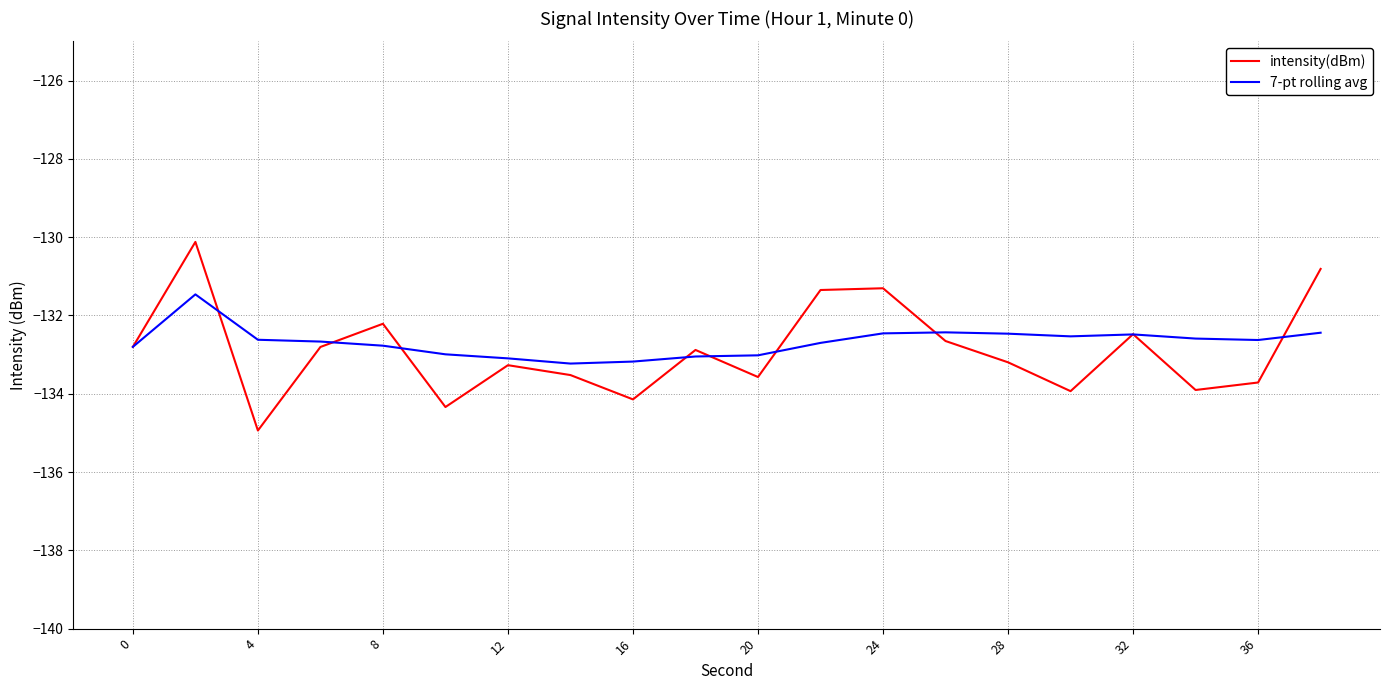

Rank the series by their maximum value, from lowest to highest.

7-pt rolling avg, intensity(dBm)